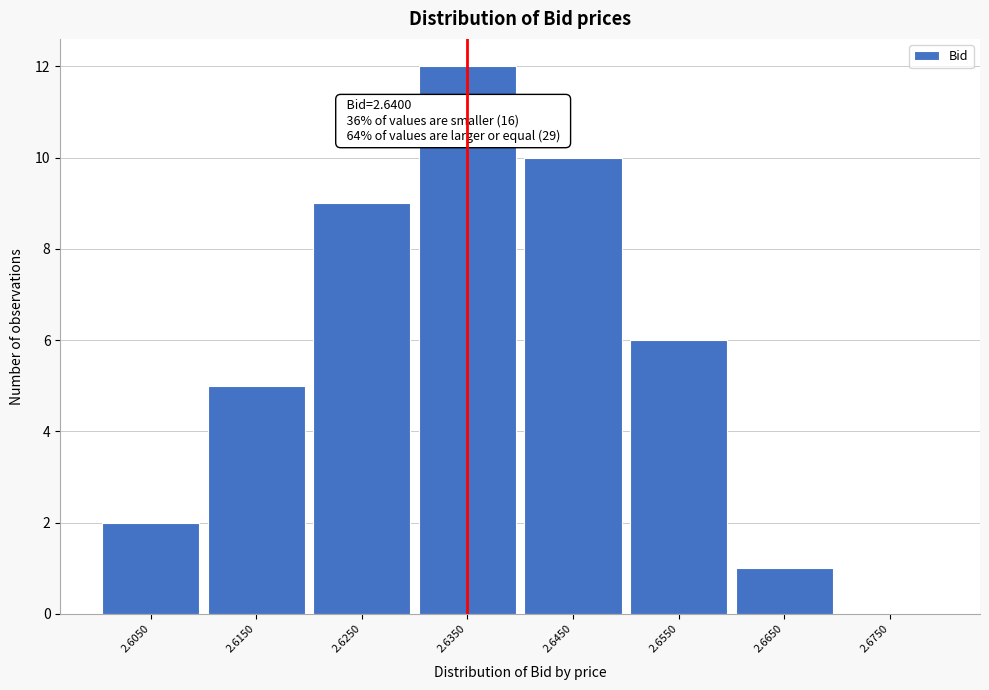

Reading left to right, list all the values displayed in this chart.

2.6050=2	2.6150=5	2.6250=9	2.6350=12	2.6450=10	2.6550=6	2.6650=1	2.6750=0